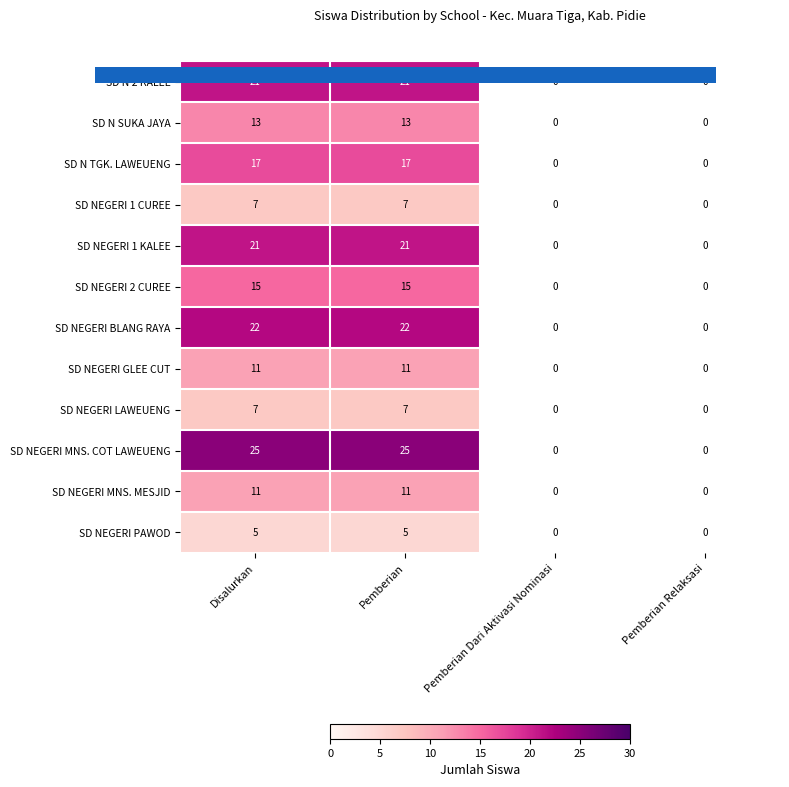

What is the maximum value for SD NEGERI GLEE CUT?

11.0